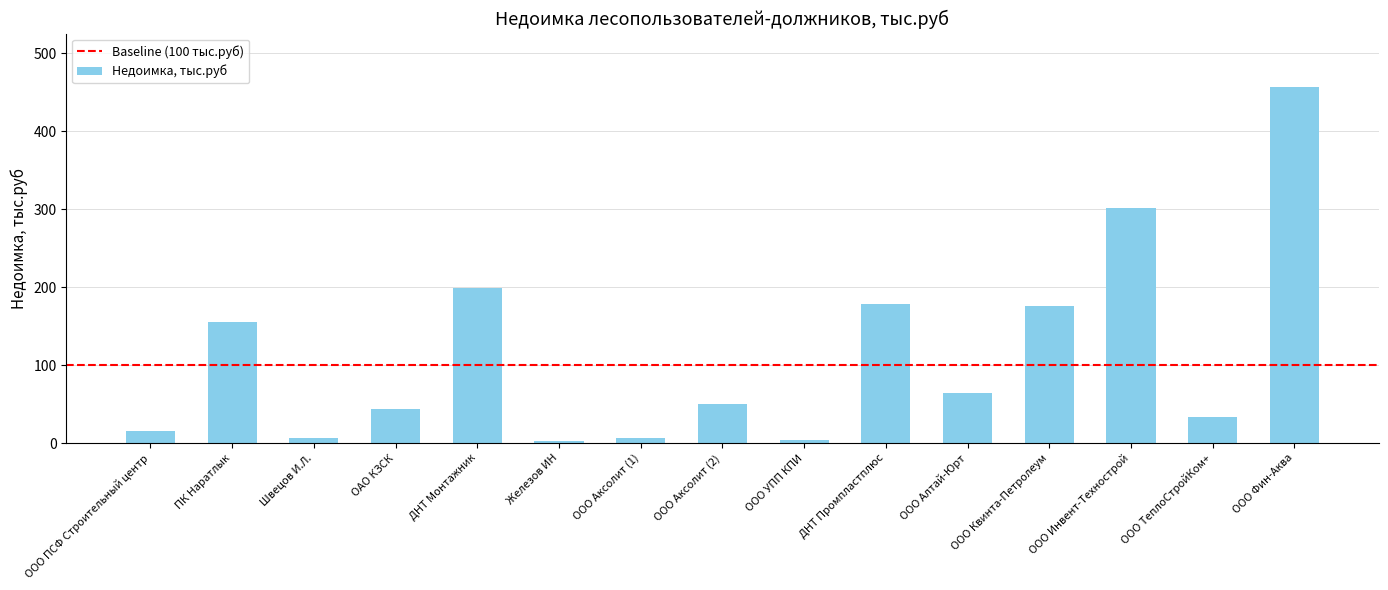

What is the minimum value shown in the chart?

2.3